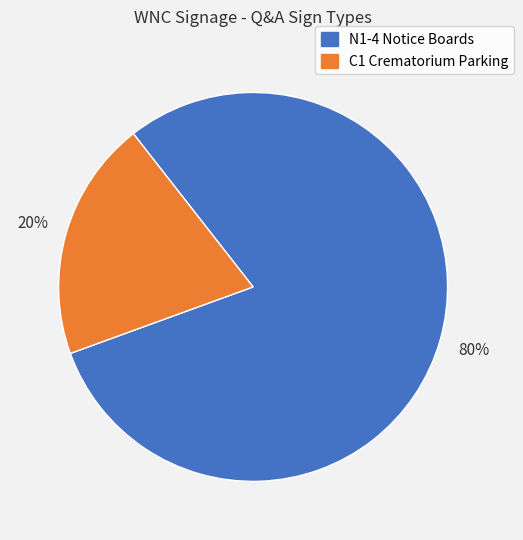

Approximately how many times larger is the value at N1-4 Notice Boards compared to C1 Crematorium Parking?

4.0